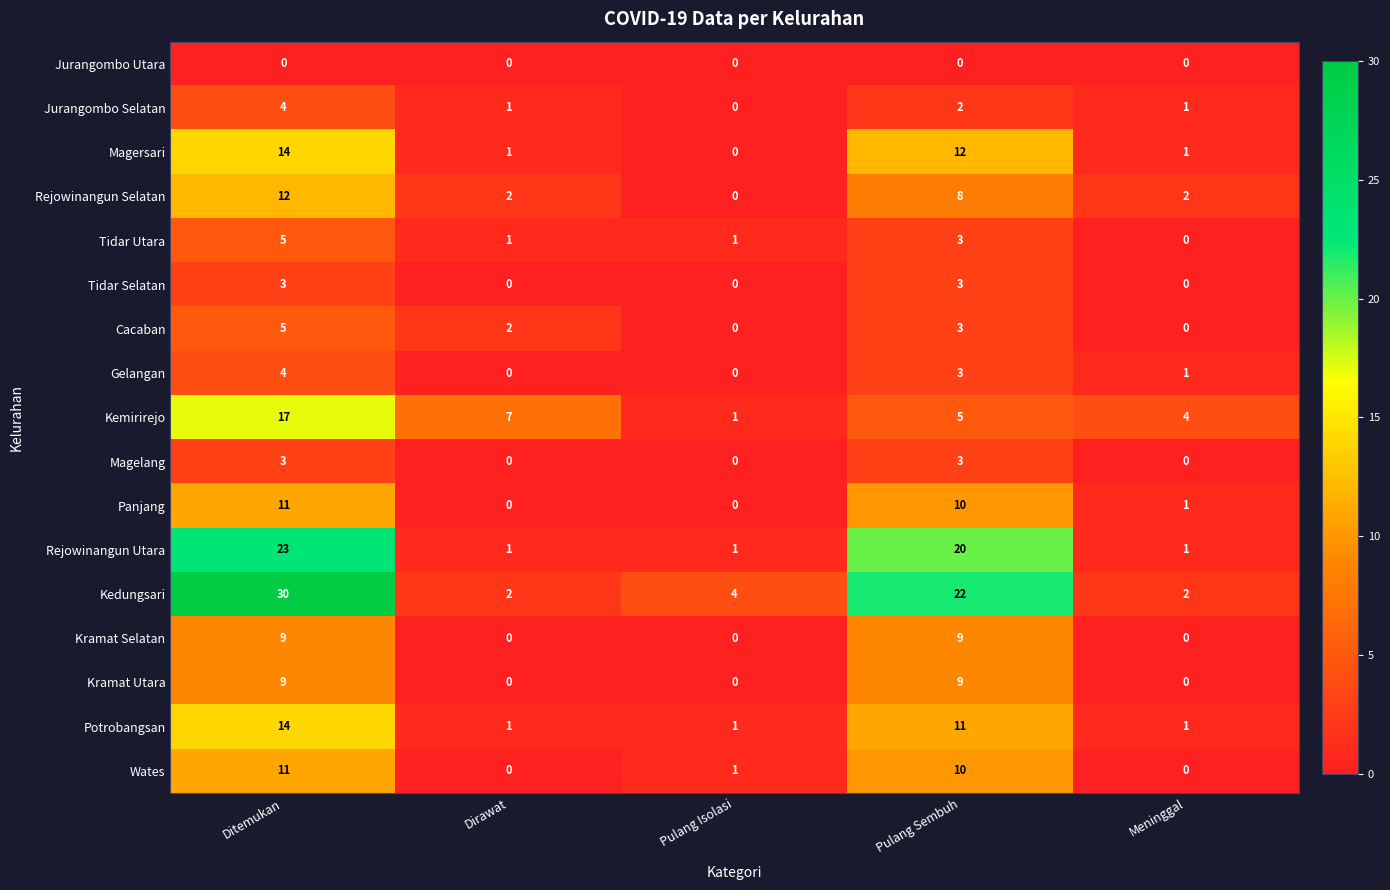

Where does the Tidar Utara series first go above 1?

Ditemukan